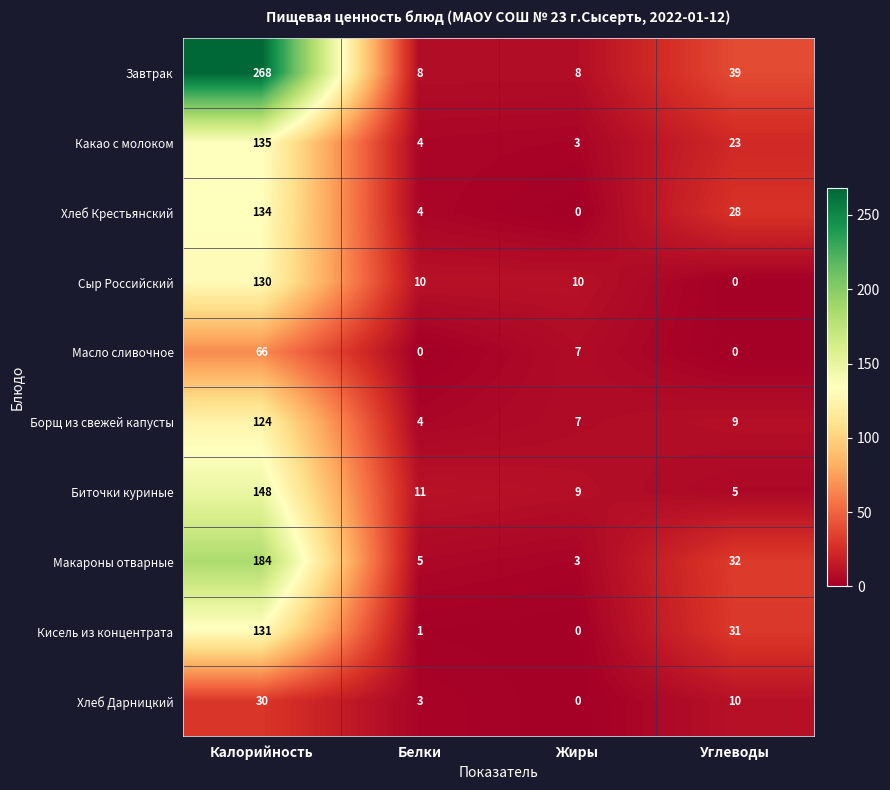

What is the average value of the Какао с молоком series?

41